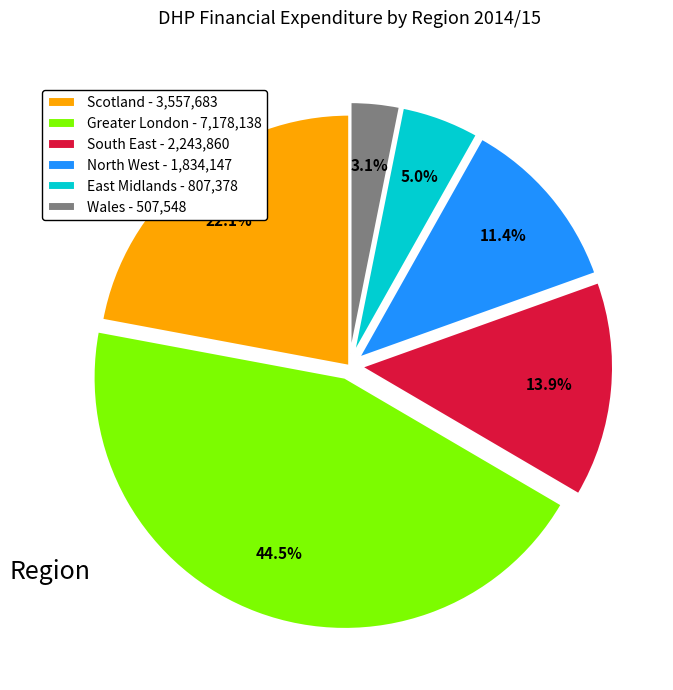

What is the ratio of the value at Scotland - 3,557,683 to the value at Greater London - 7,178,138?

0.5